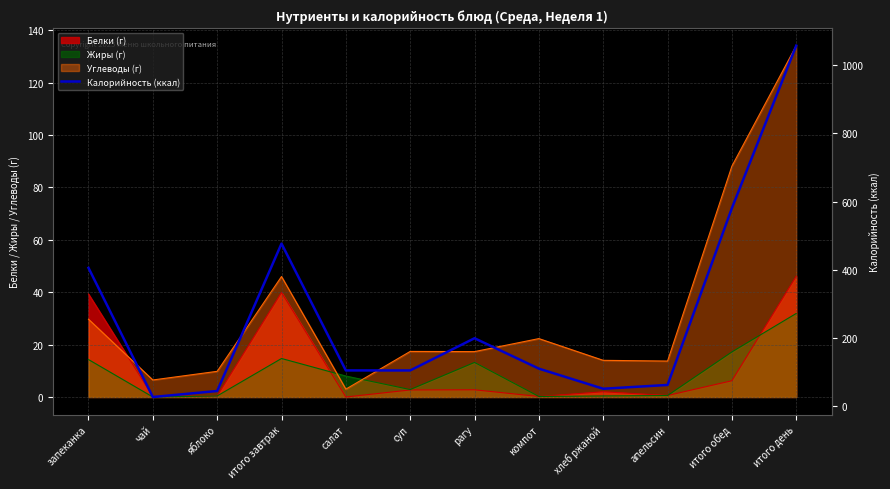

Which label corresponds to the largest value in the chart?

итого день